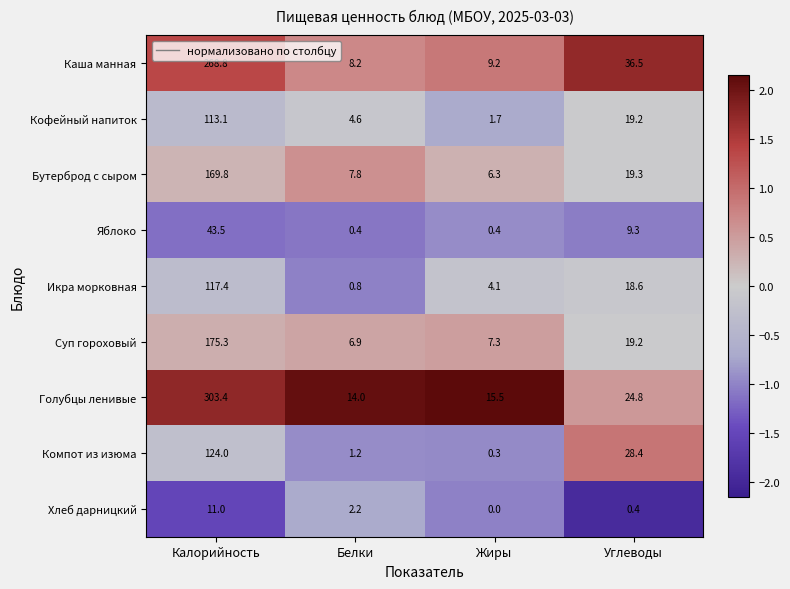

What is the greatest value displayed?

303.4